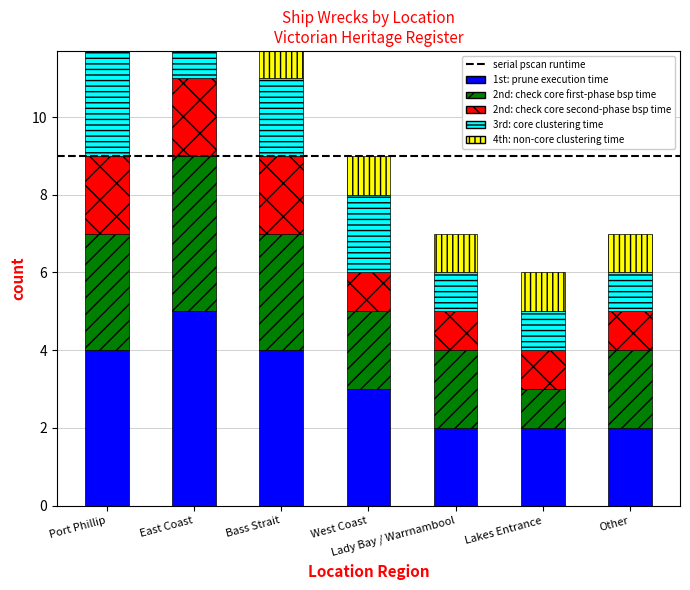

What is the maximum value shown in the chart?

5